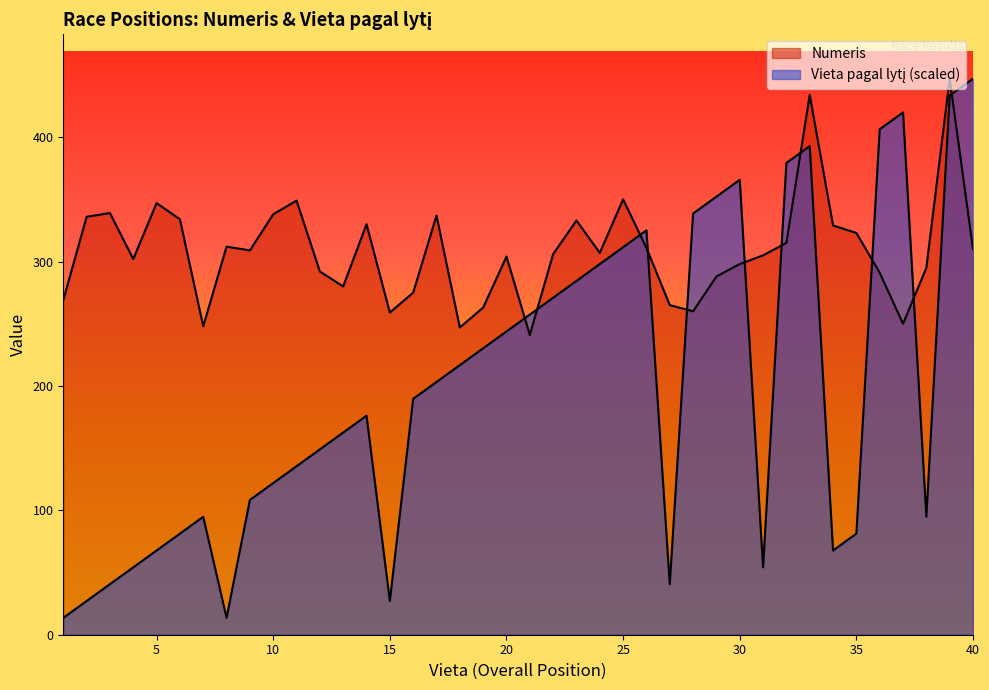

Which has a higher value, 29 or 3?

3